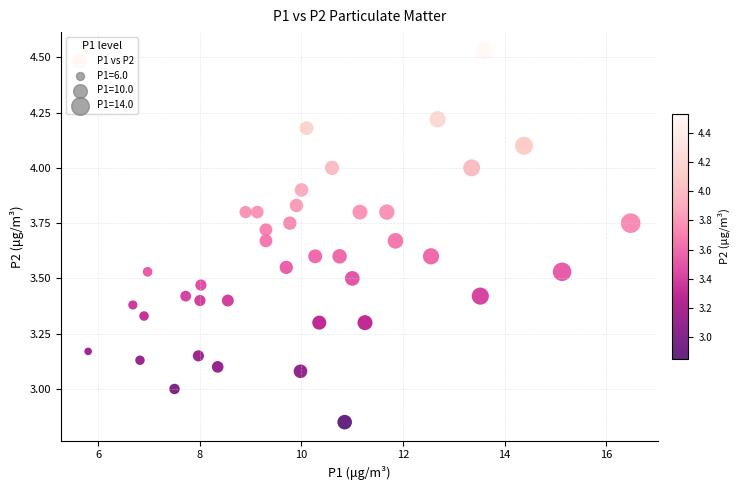

What is the range of Y values (max minus min)?

1.7